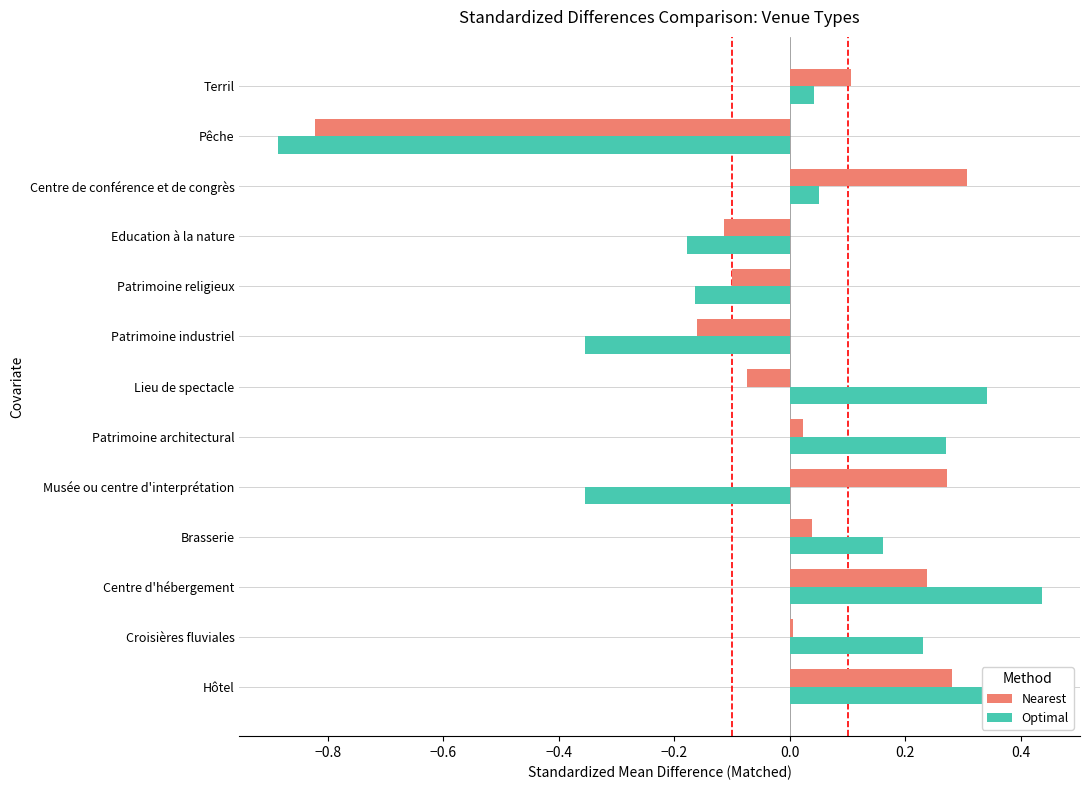

What is the difference between the maximum and minimum values in the Optimal series?

1.3